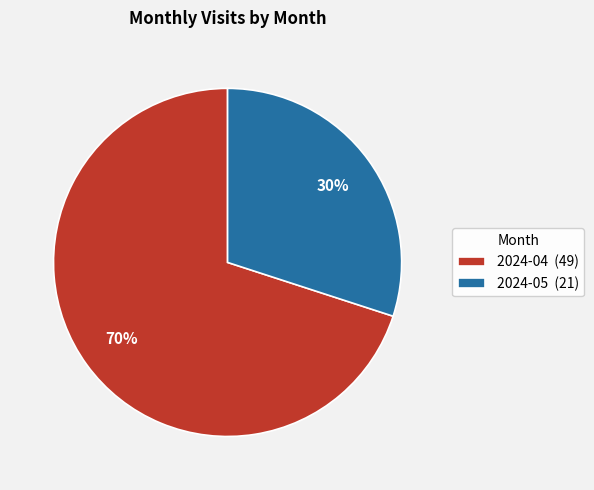

Which category has the biggest portion of the pie?

2024-04